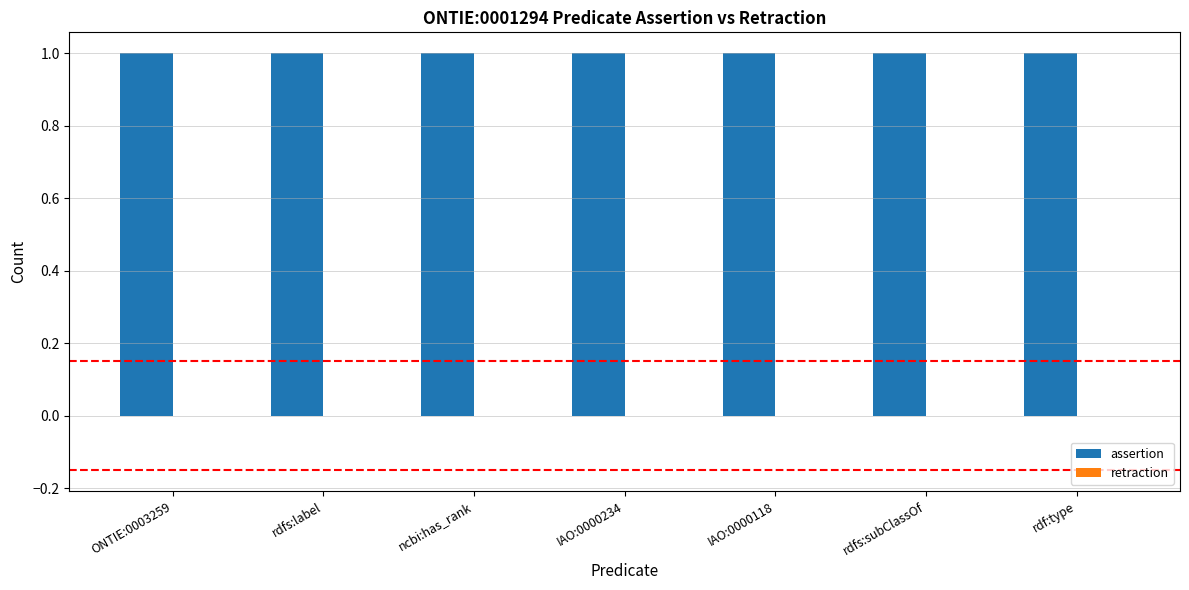

Where is assertion nearest to the value 1?

ONTIE:0003259